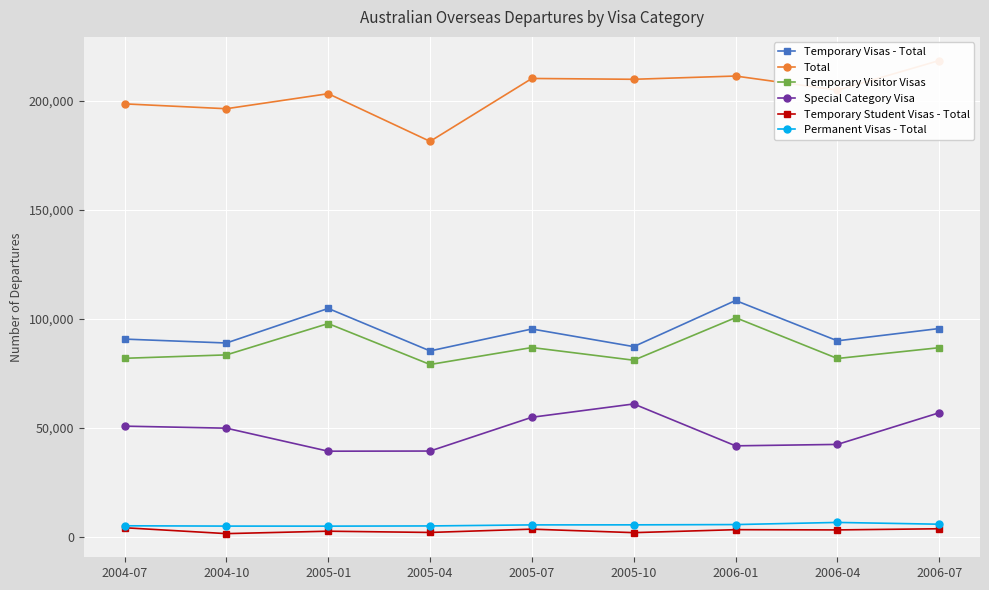

True or false: Temporary Student Visas - Total and Total intersect in this chart.

False